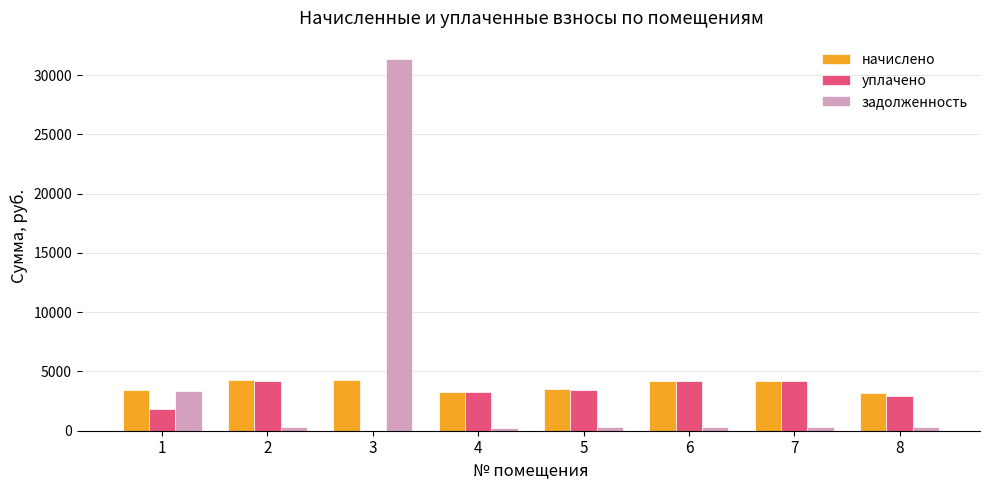

What is the total value across all series at 3?

35605.1